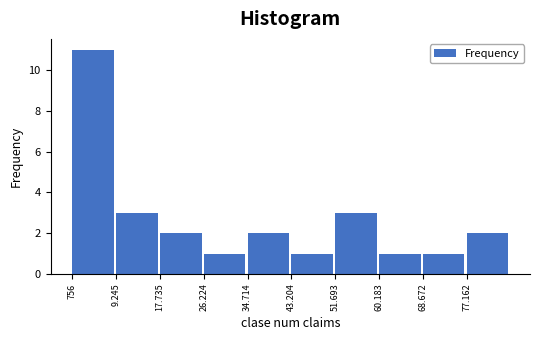

Reading left to right, what are all the values shown in this chart?

756=11	9.245=3	17.735=2	26.224=1	34.714=2	43.204=1	51.693=3	60.183=1	68.672=1	77.162=2